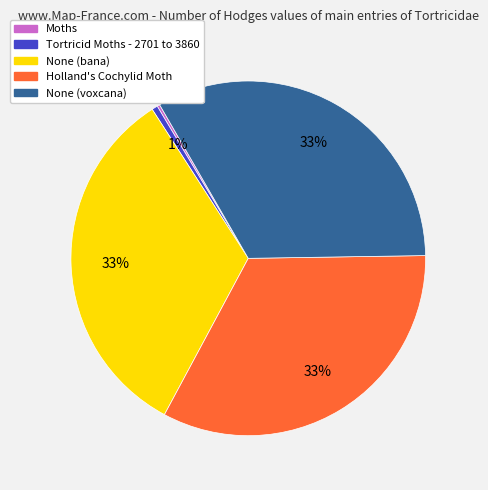

Is there a majority slice in this chart?

No